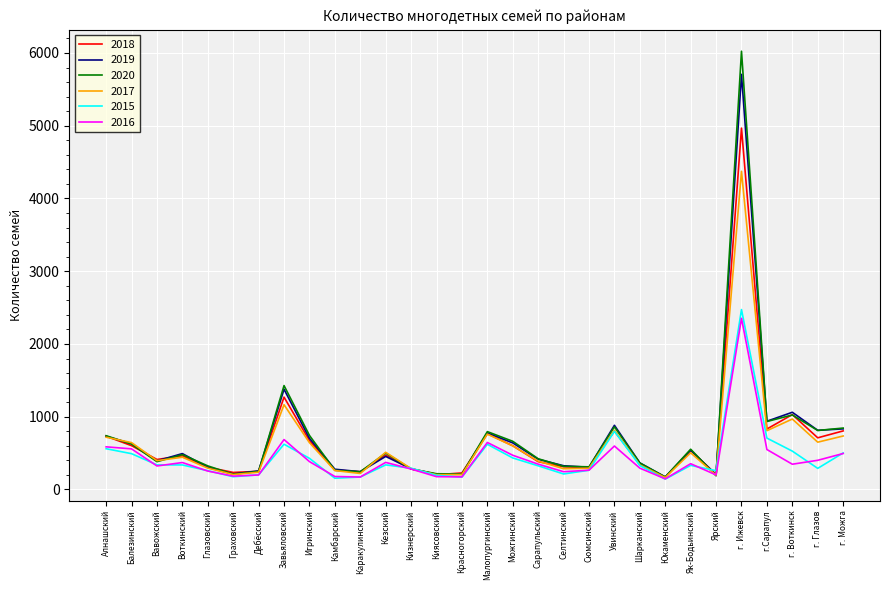

What is the minimum value shown in the chart?

142